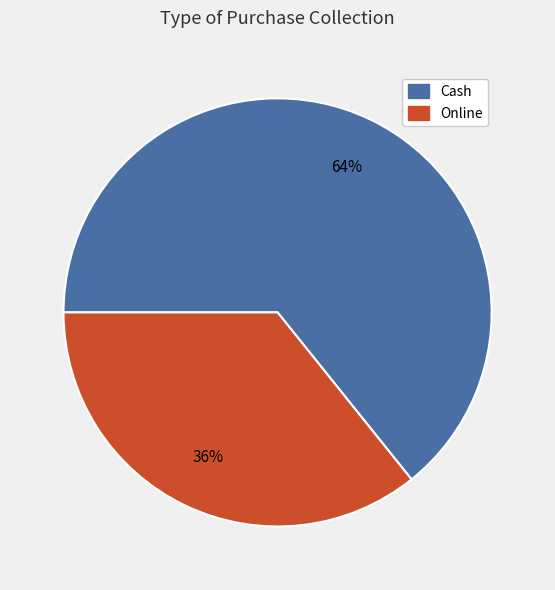

What is the largest slice in the pie chart?

Cash